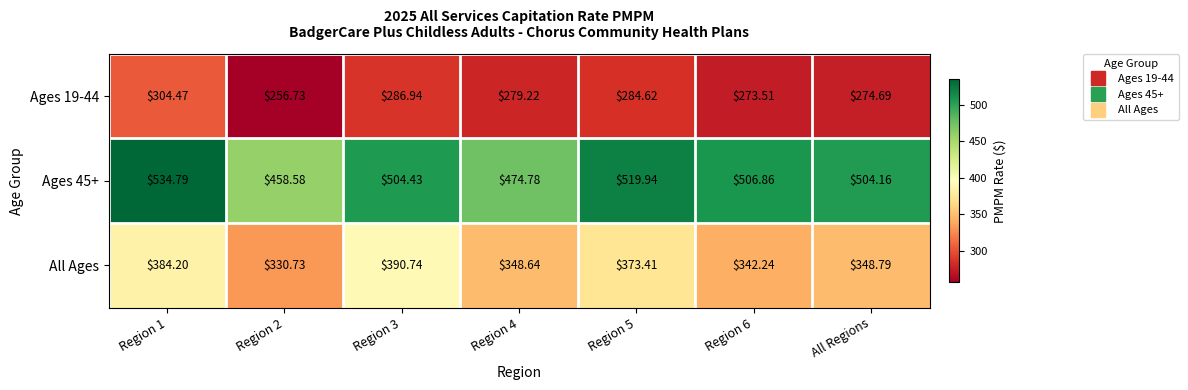

List the series in order of their overall mean, highest first.

Ages 45+, All Ages, Ages 19-44